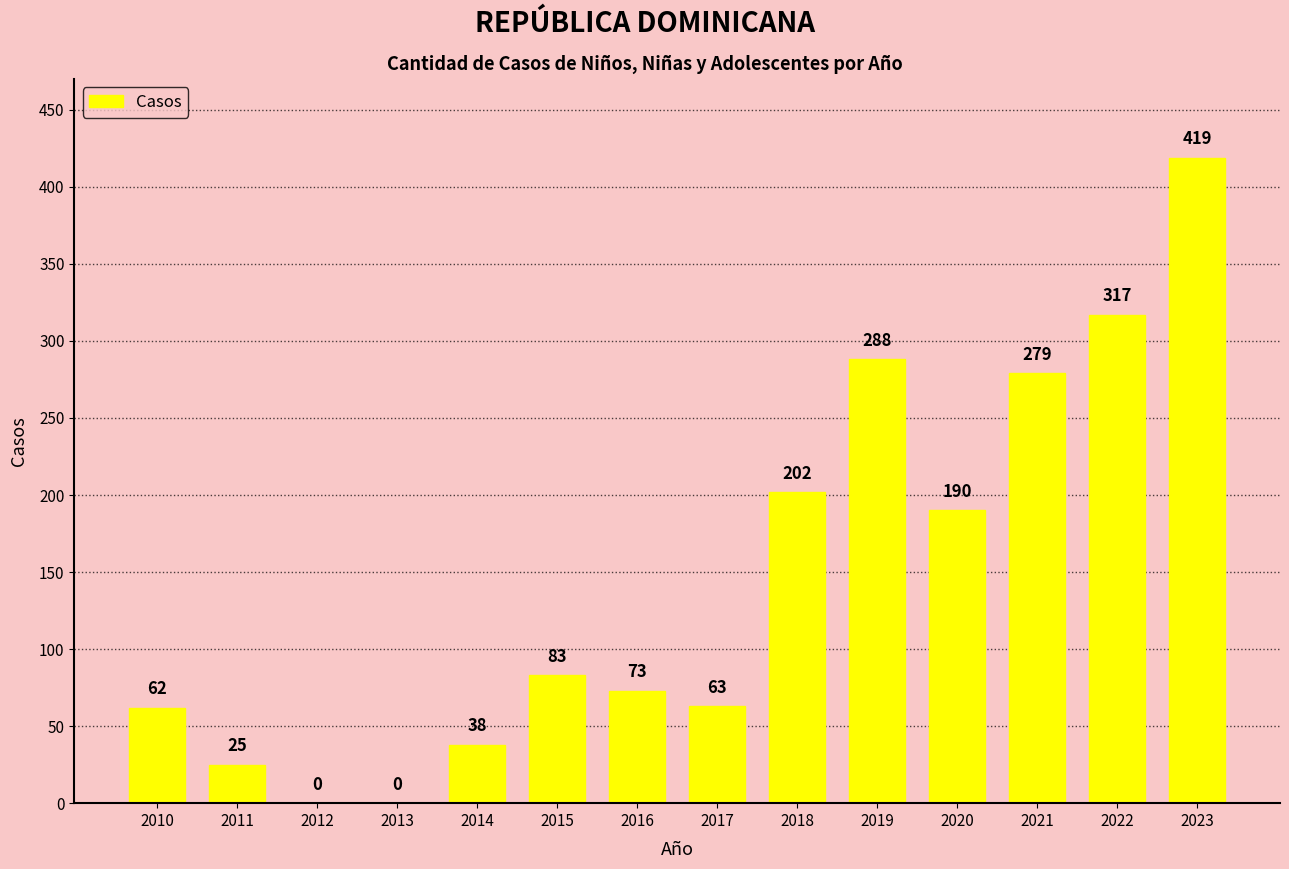

Approximately how many times larger is the value at 2011 compared to 2010?

0.4